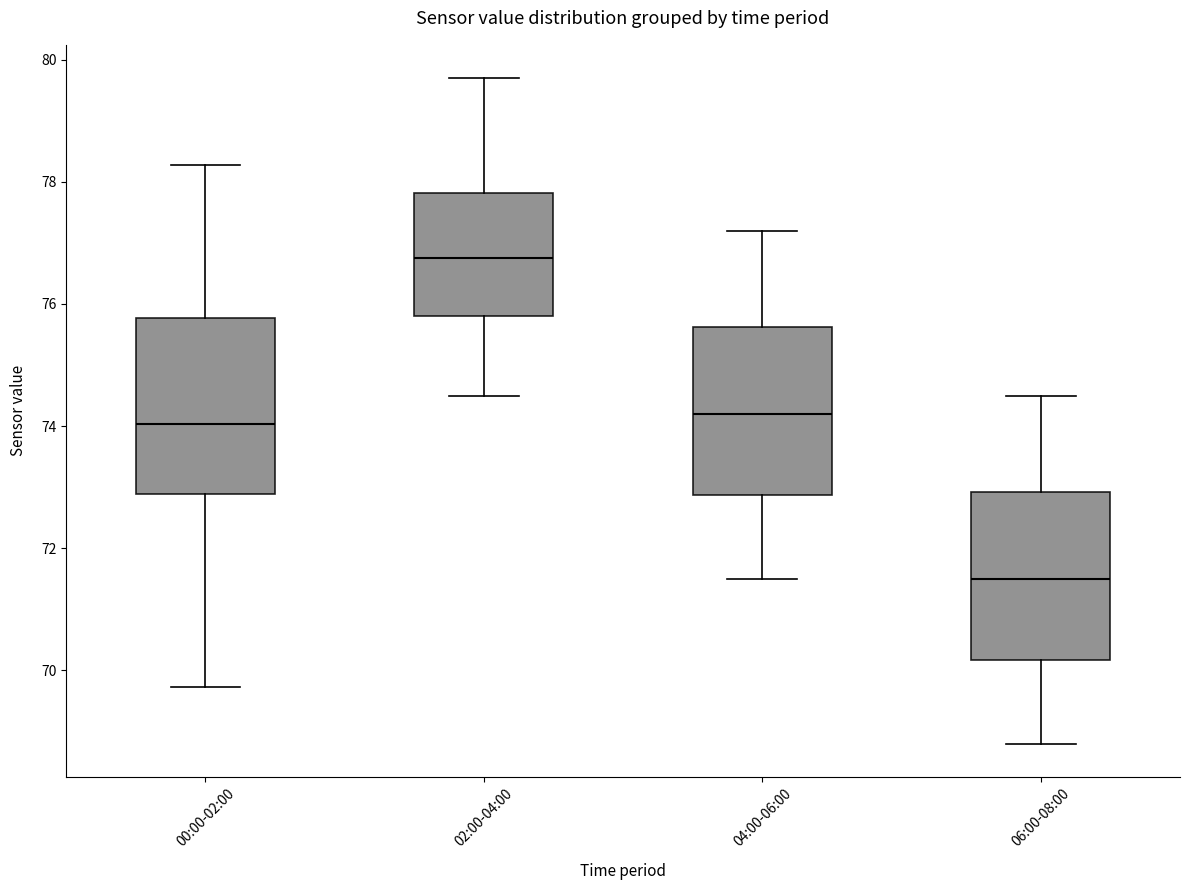

Which box has the highest median line?

02:00-04:00